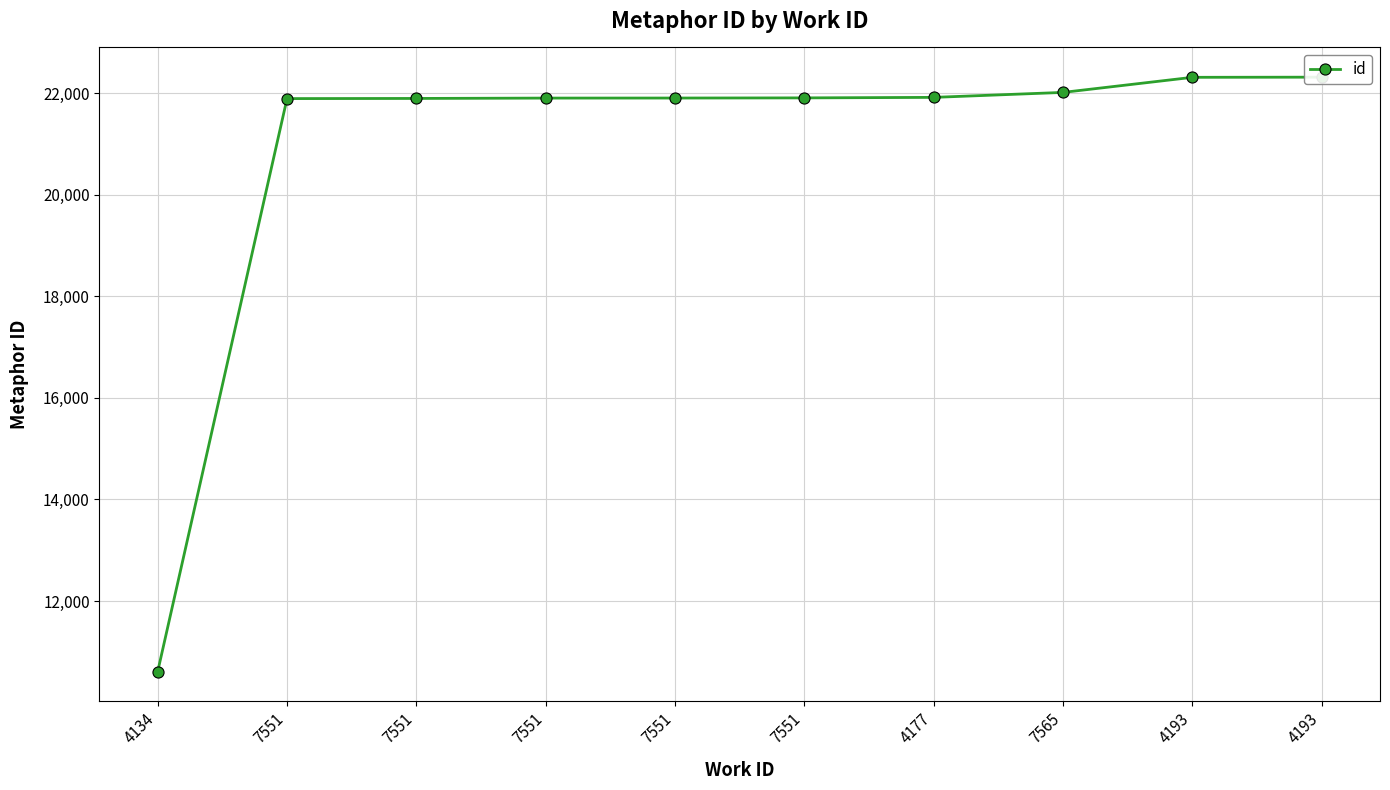

True or false: the data shows 13867 at 4193.

False